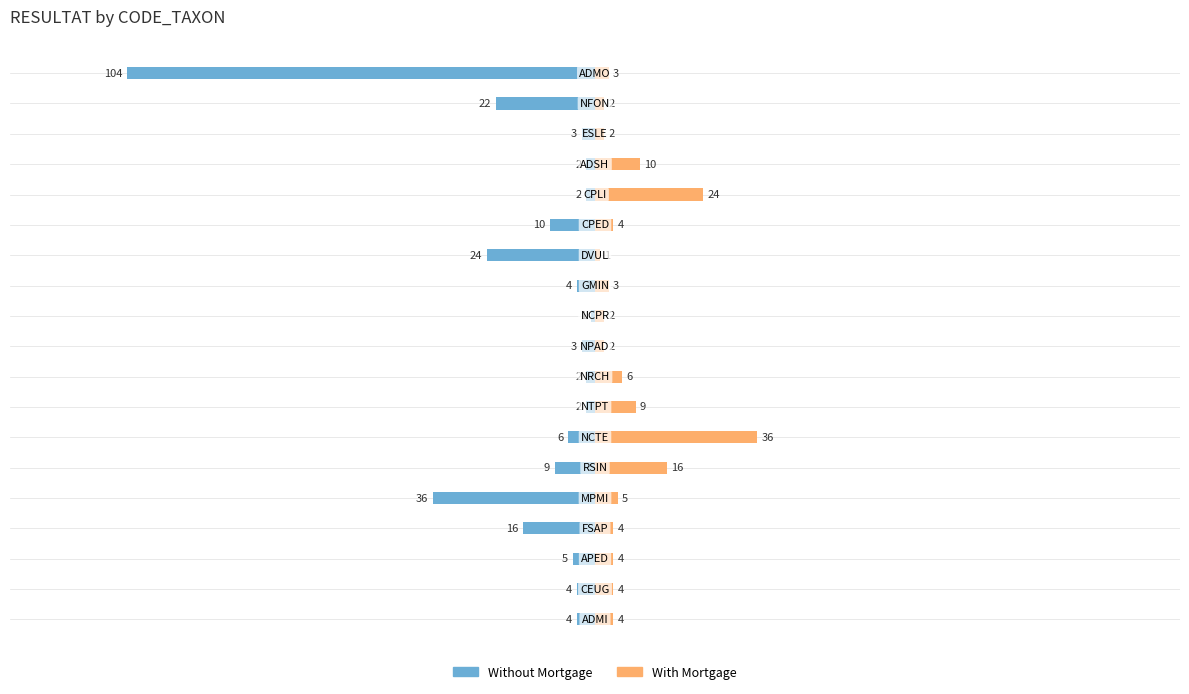

What are all the series names shown in the legend?

Without Mortgage, With Mortgage